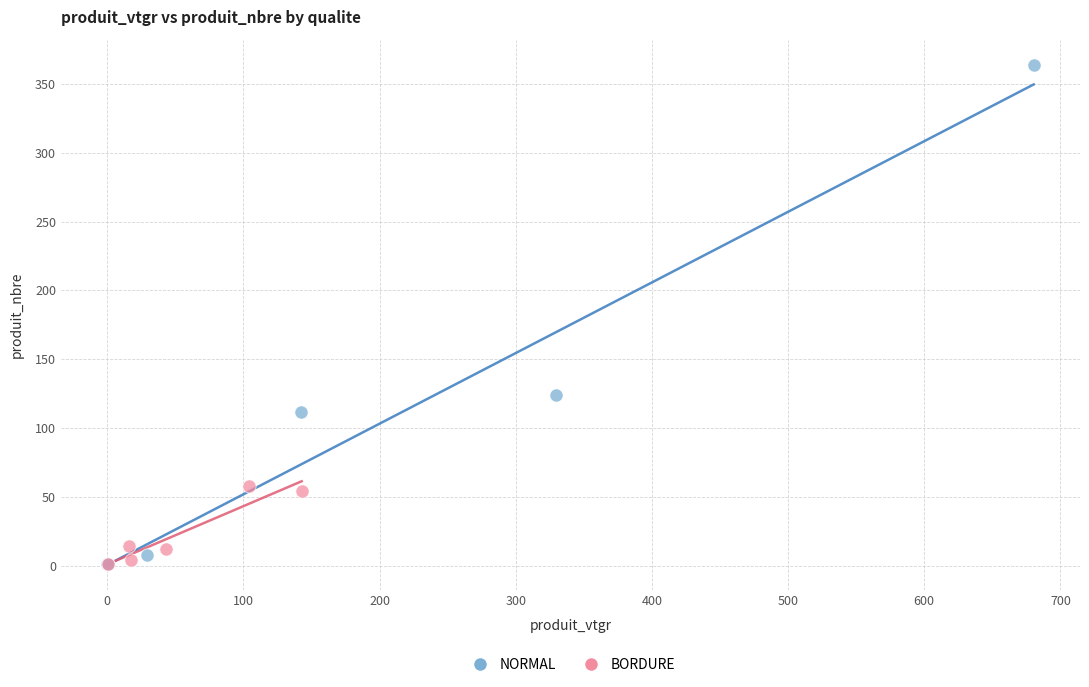

Which series has the largest Y range (max minus min)?

NORMAL